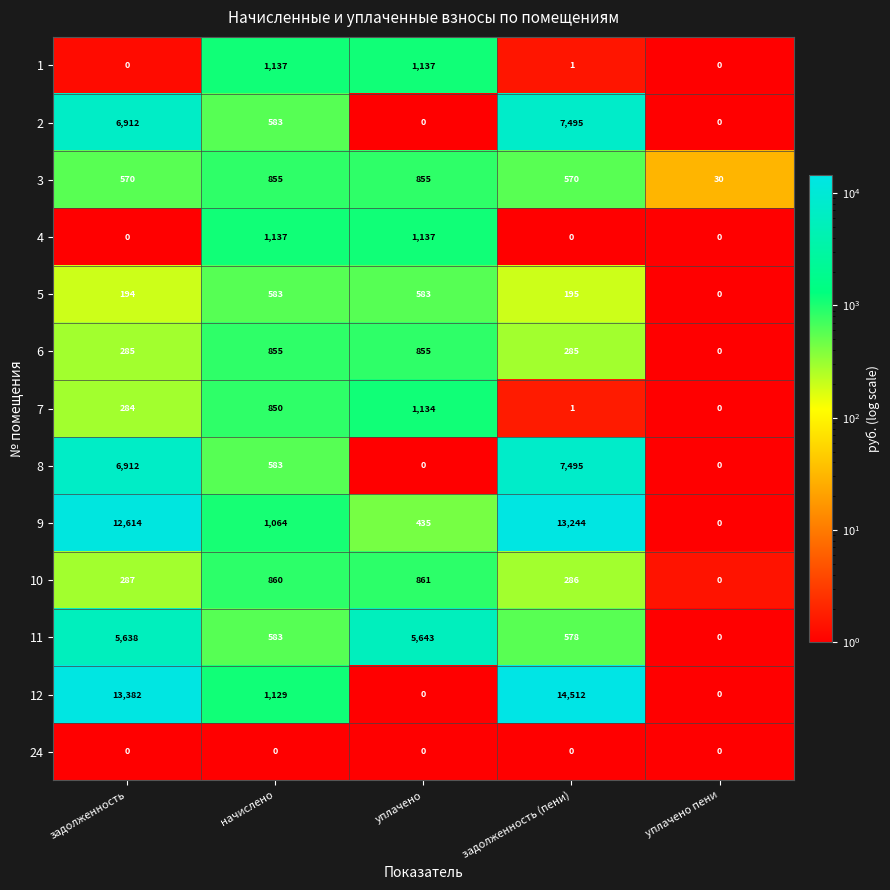

What is the sum of all 10 values?

2294